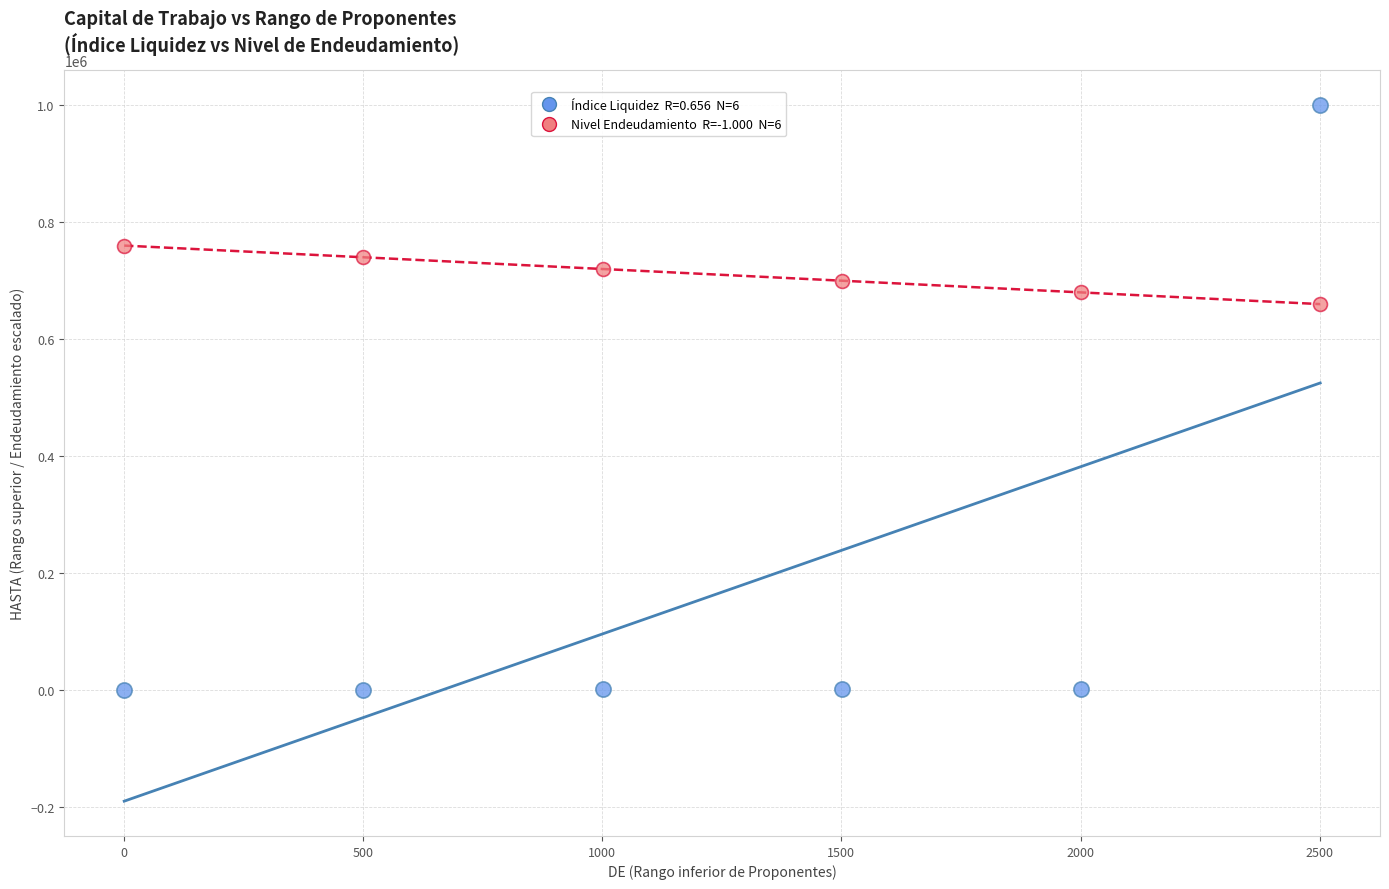

Across all data points, what is the range of Y values (max minus min)?

999500